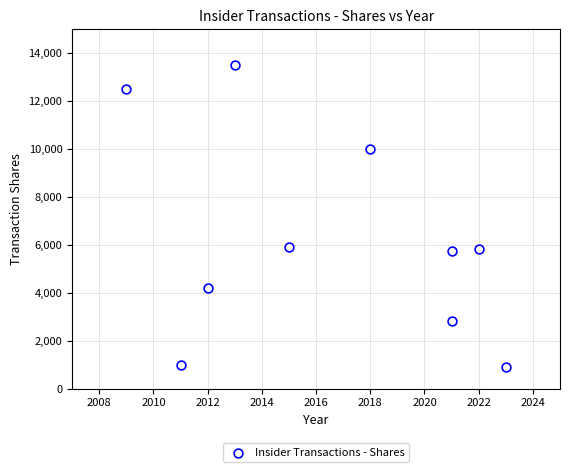

What is the average Y value?

6236